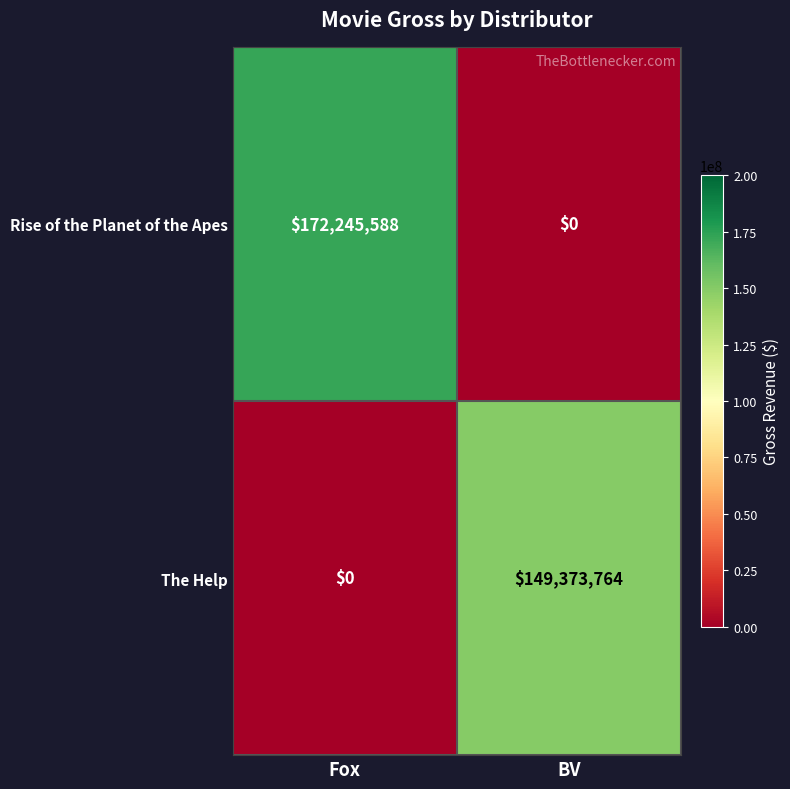

List the labels in order of Rise of the Planet of the Apes value, smallest first.

BV, Fox